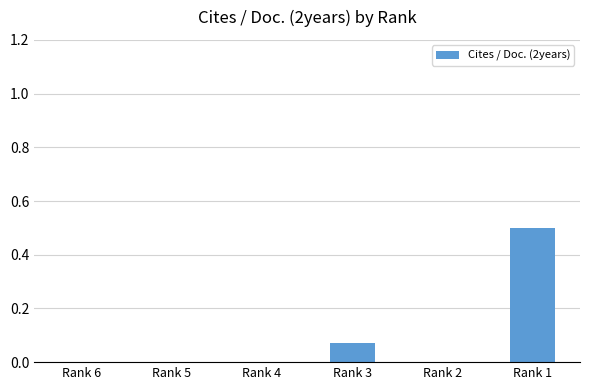

The value at Rank 5 is -0.2. True or false?

False